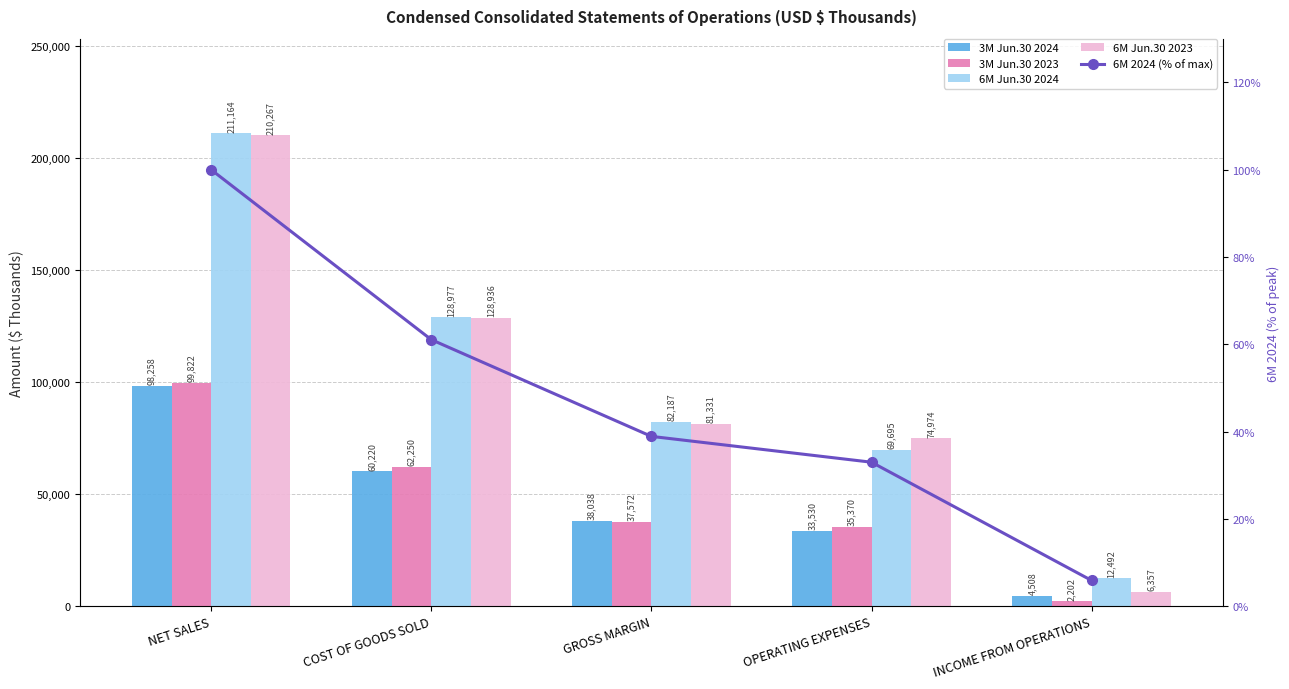

Between INCOME FROM OPERATIONS and NET SALES, which is larger?

NET SALES